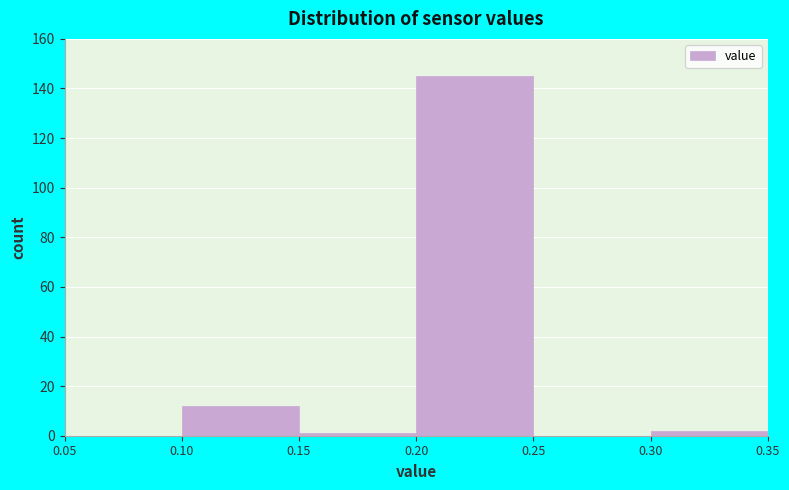

Over which range of the x-axis is the bar tallest?

0.20 to 0.25